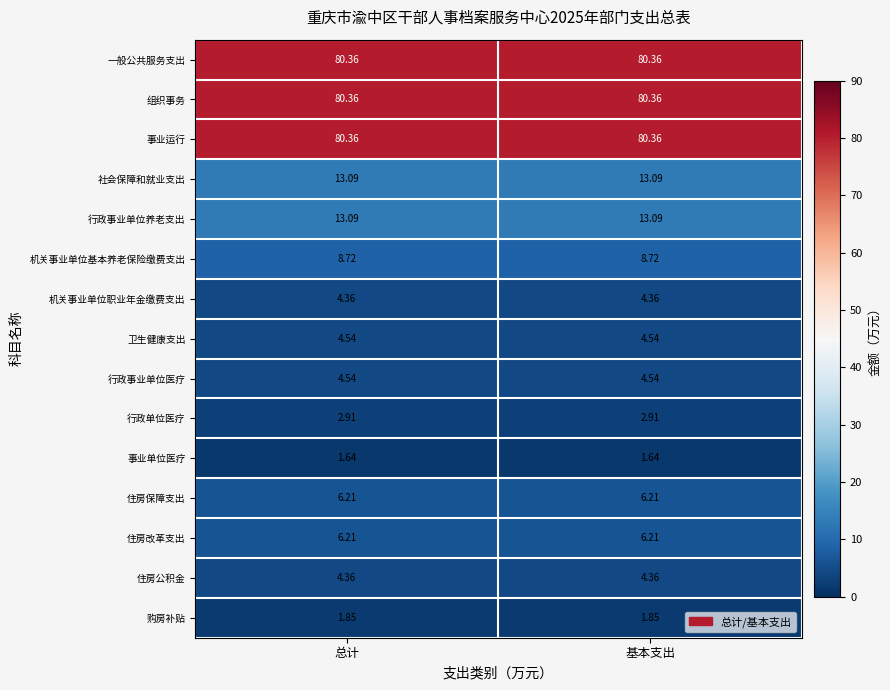

How many distinct data groups are displayed?

15